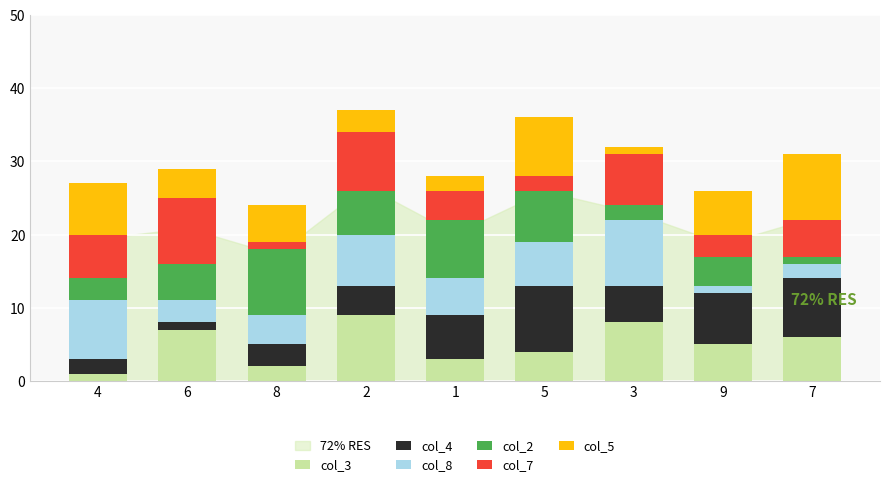

What is the approximate value of col_3 at 5?

4